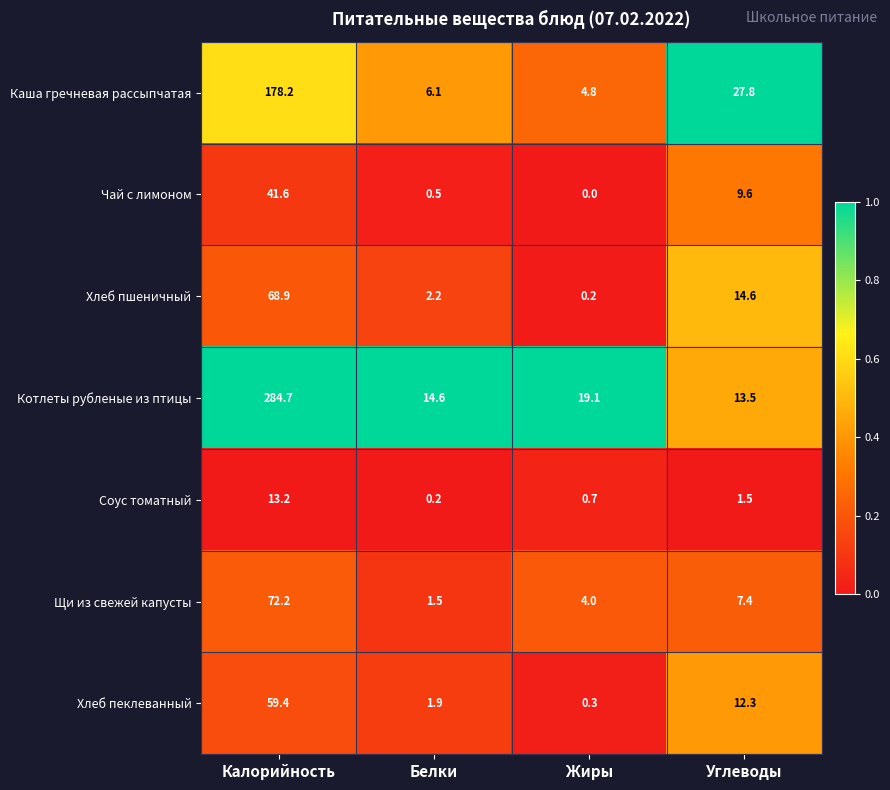

Is it true that Котлеты рубленые из птицы equals 19.1 at Жиры?

True